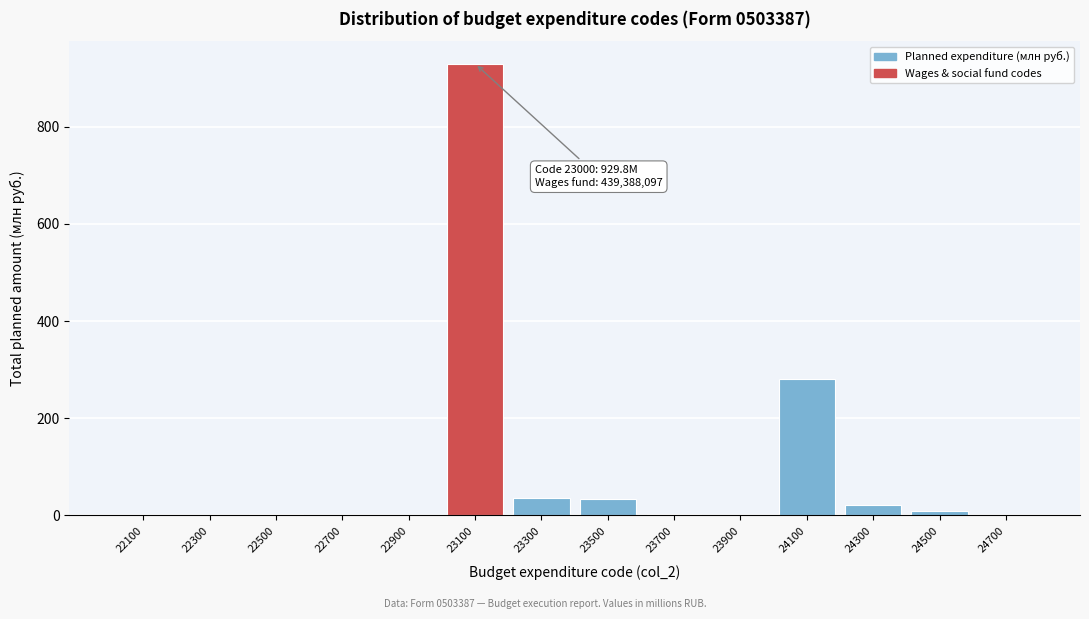

What is the change in value from 23100 to 23900?

-929.8